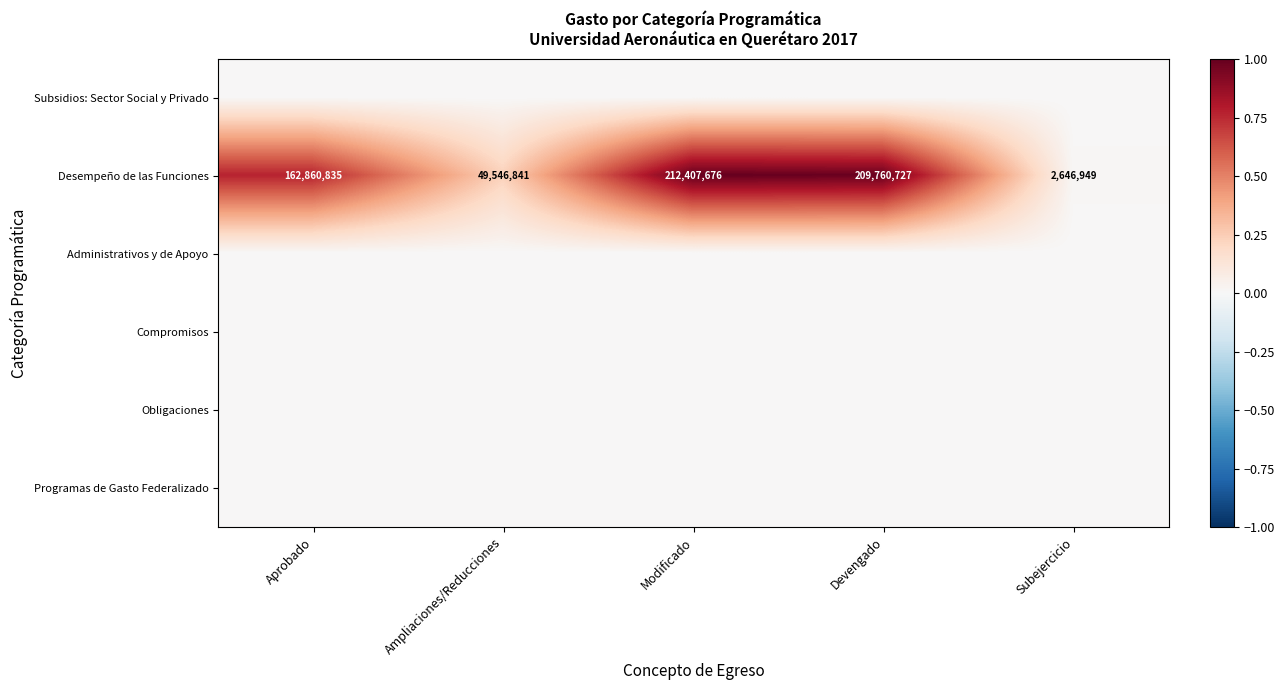

Is it true that Desempeño de las Funciones equals 664020 at Subejercicio?

False